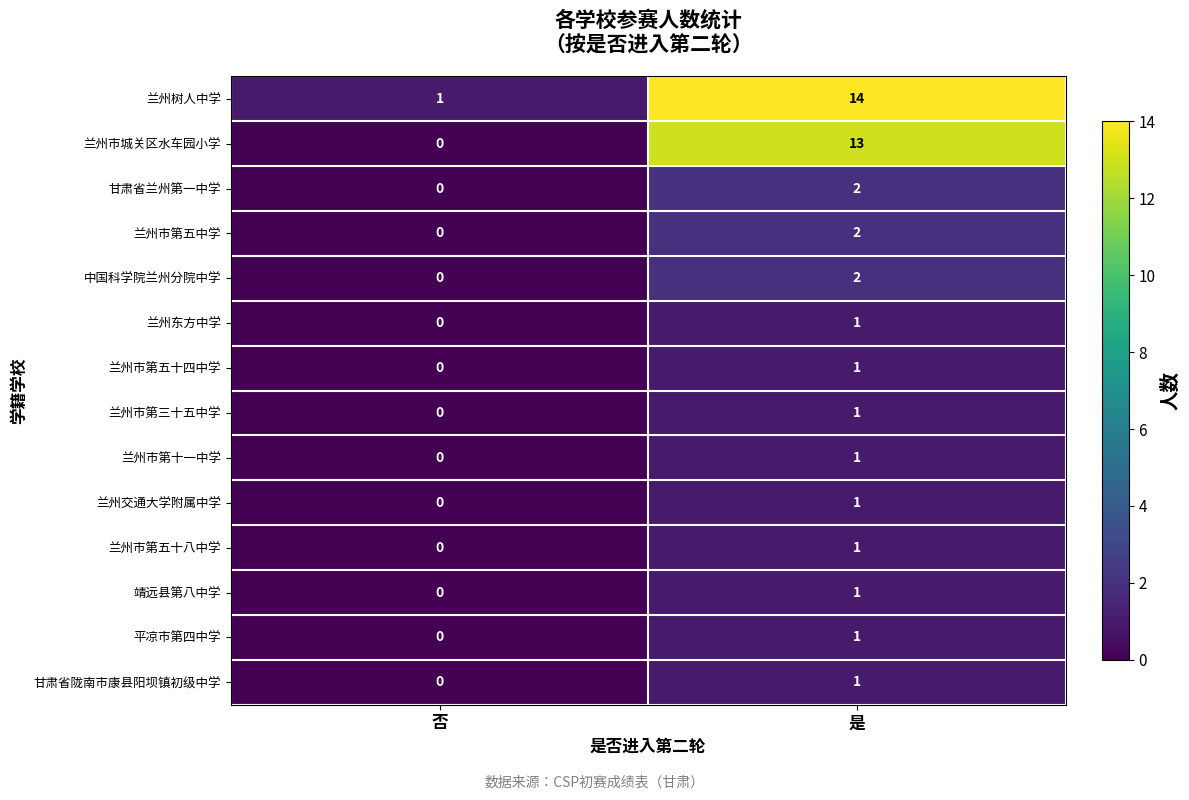

Reading right to left, list all the values displayed in this chart.

兰州树人中学: 14	1
兰州市城关区水车园小学: 13	0
甘肃省兰州第一中学: 2	0
兰州市第五中学: 2	0
中国科学院兰州分院中学: 2	0
兰州东方中学: 1	0
兰州市第五十四中学: 1	0
兰州市第三十五中学: 1	0
兰州市第十一中学: 1	0
兰州交通大学附属中学: 1	0
兰州市第五十八中学: 1	0
靖远县第八中学: 1	0
平凉市第四中学: 1	0
甘肃省陇南市康县阳坝镇初级中学: 1	0